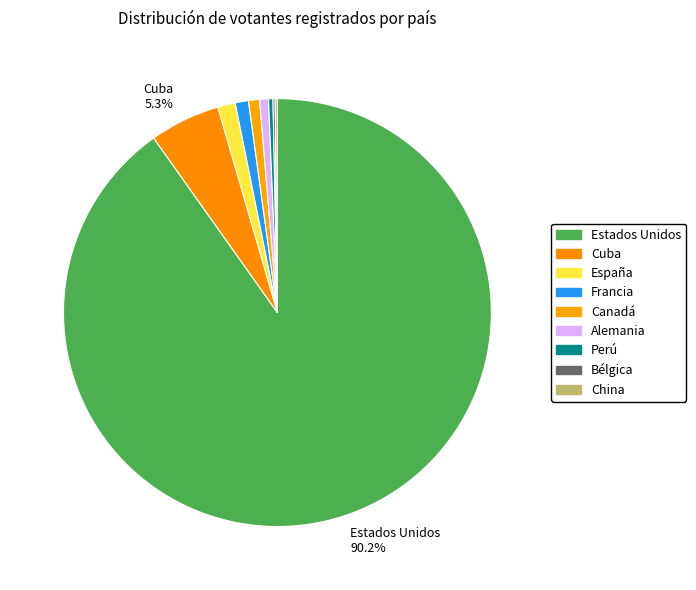

How many segments does this pie chart have?

9